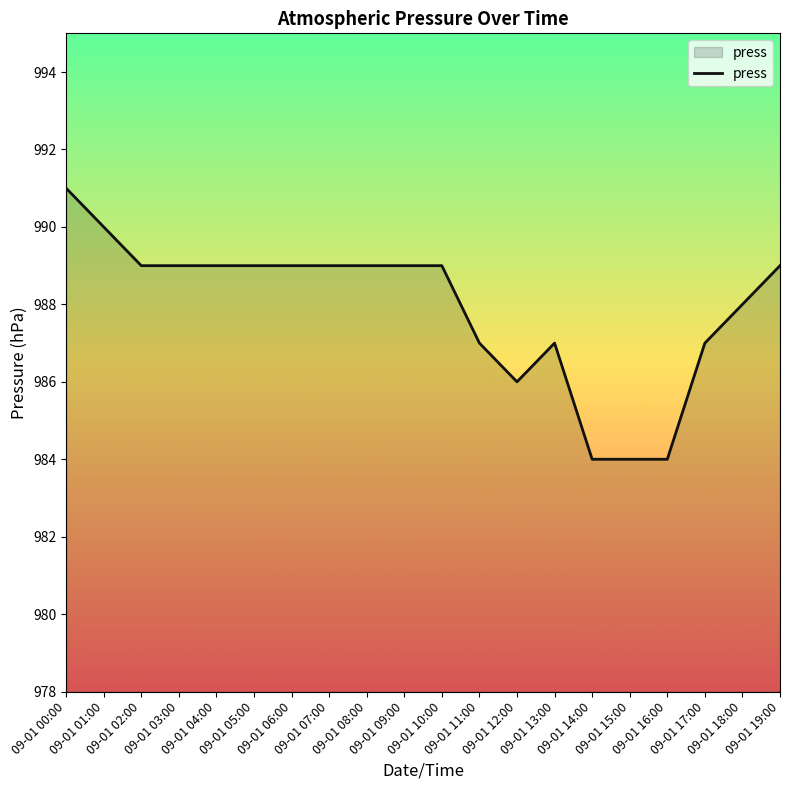

What is the smallest value displayed?

984